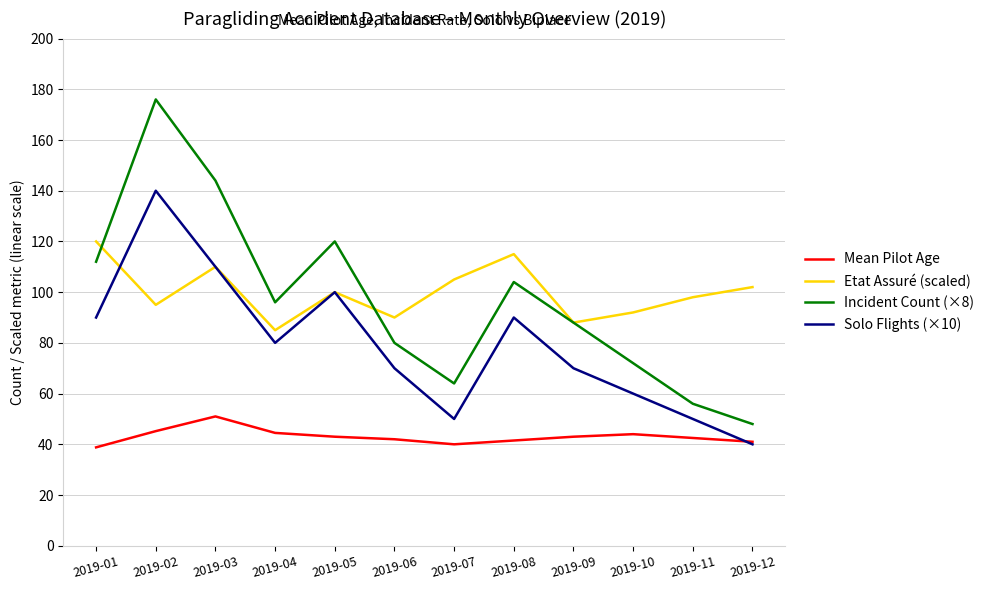

What are all the series names shown in the legend?

Mean Pilot Age, Etat Assuré (scaled), Incident Count (×8), Solo Flights (×10)